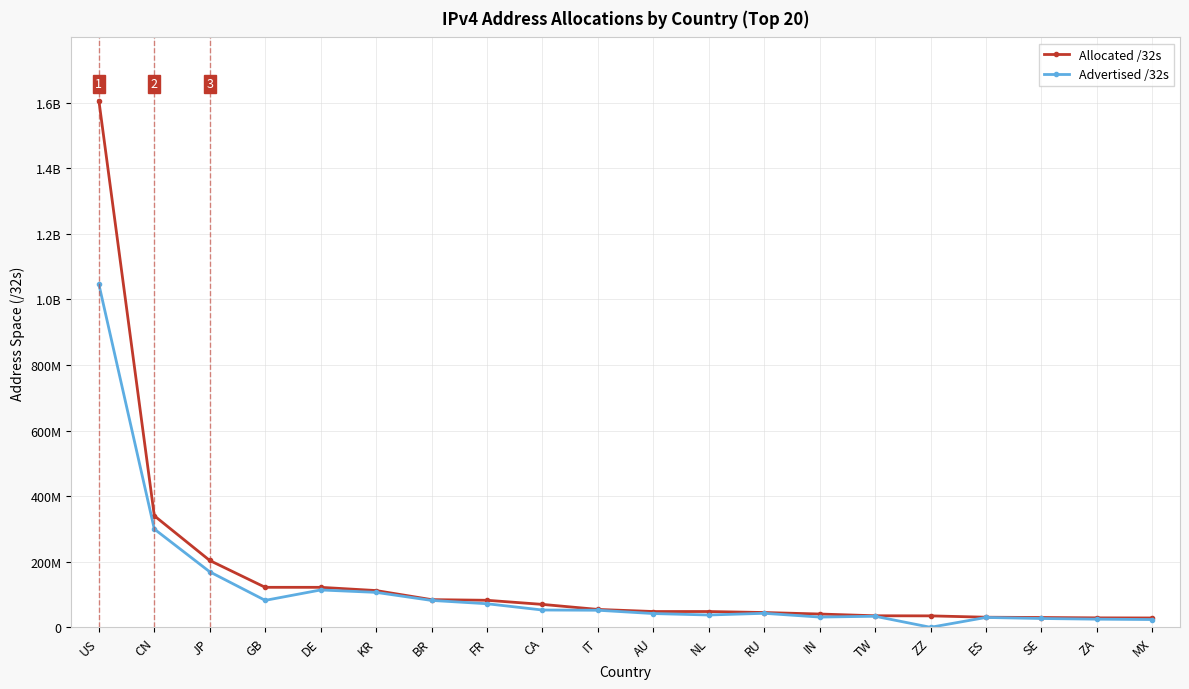

Reading left to right, what are all the values shown in this chart?

Allocated /32s: US=1605779200	CN=340362752	JP=204063488	GB=122302744	DE=122293120	KR=112451072	BR=84781568	FR=82810160	CA=70271488	IT=54930496	AU=48542976	NL=48536040	RU=45512192	IN=40945920	TW=35575040	ZZ=35292104	ES=31186752	SE=30310504	ZA=29208576	MX=28888064
Advertised /32s: US=1046008704	CN=299900930	JP=169518208	GB=82550784	DE=114243840	KR=106923008	BR=82397184	FR=72281344	CA=53130240	IT=52464384	AU=42361652	NL=37953056	RU=43138304	IN=31651584	TW=34109952	ZZ=452097	ES=30457856	SE=27283968	ZA=25249280	MX=24095520